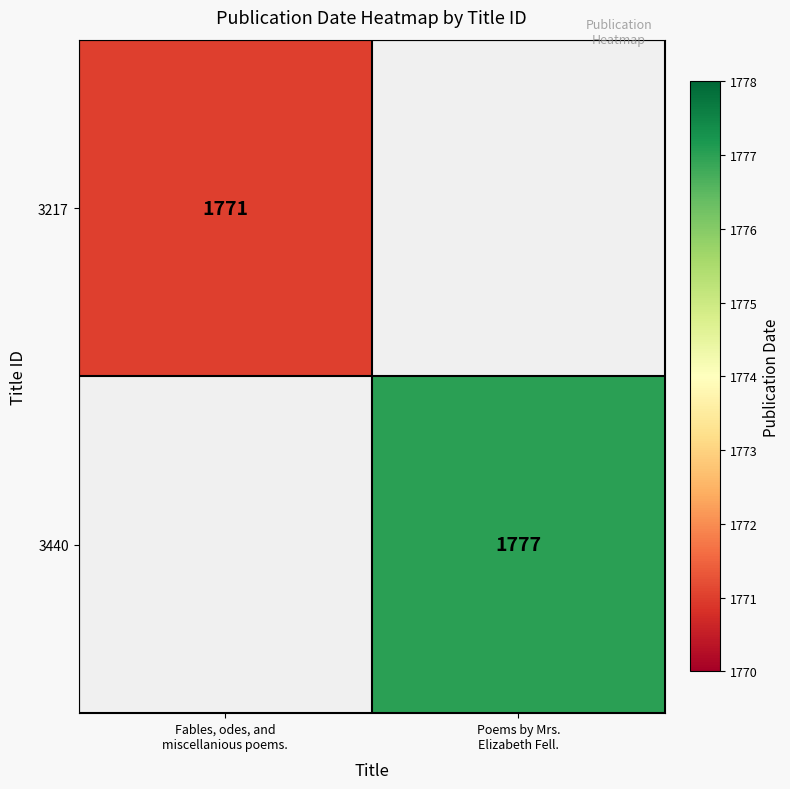

Where is 3217 nearest to the value 1771?

Fables, odes, and miscellanious poems.